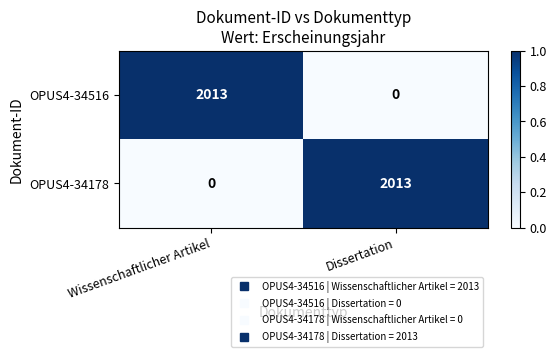

How many distinct data groups are displayed?

2